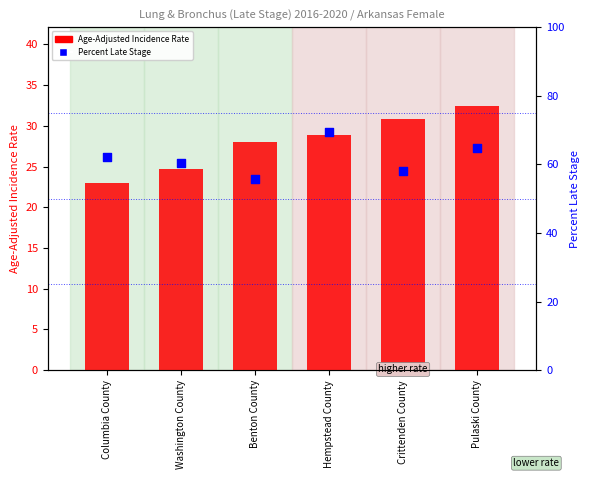

Which series contains the lowest Y value?

Age-Adjusted Incidence Rate